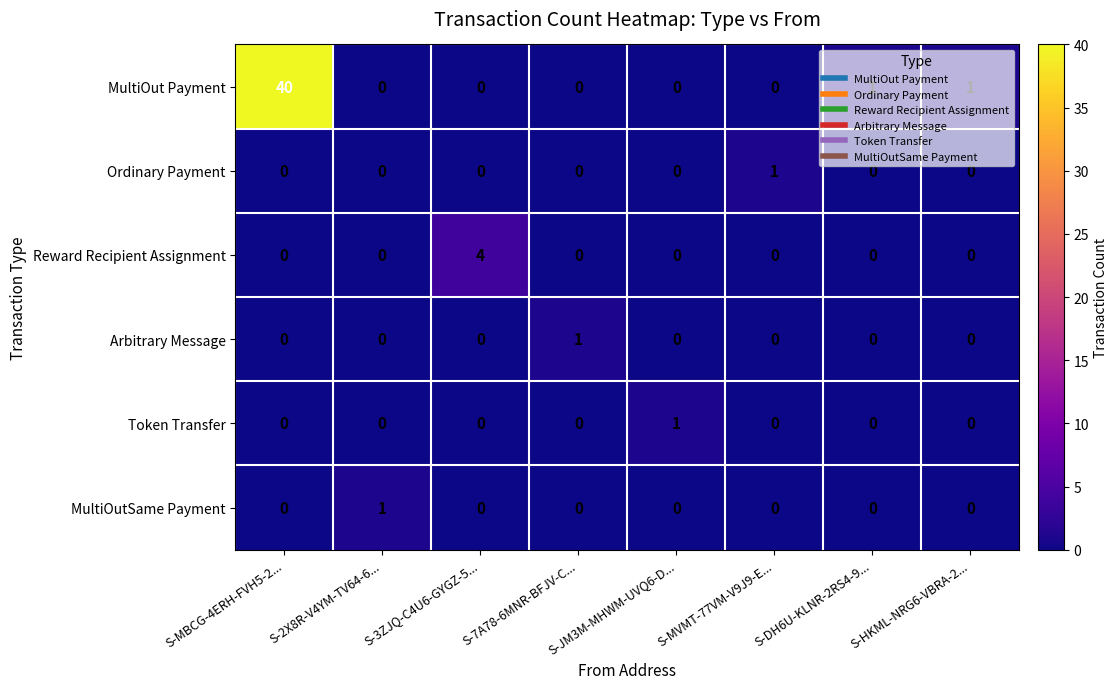

What is the sum of all Reward Recipient Assignment values?

4